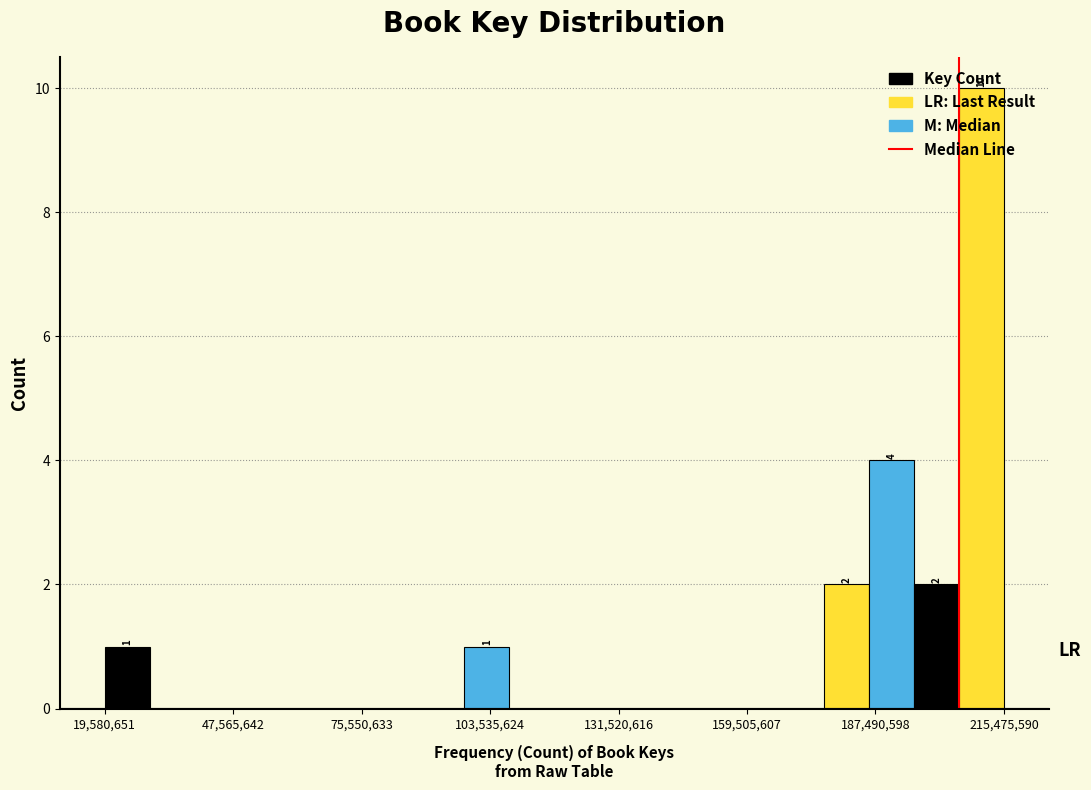

Around what value on the x-axis is the tallest bar? Give the approximate position of its centre, as read against the axis.

210000000